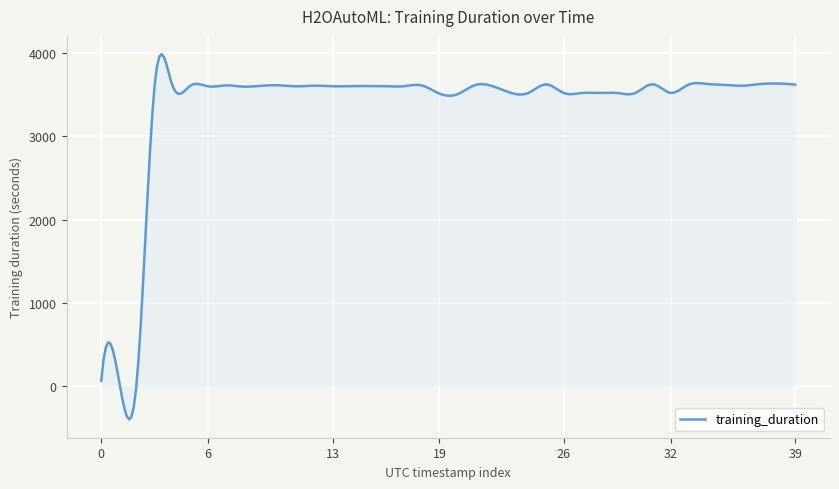

What is the maximum value shown in the chart?

3988.1